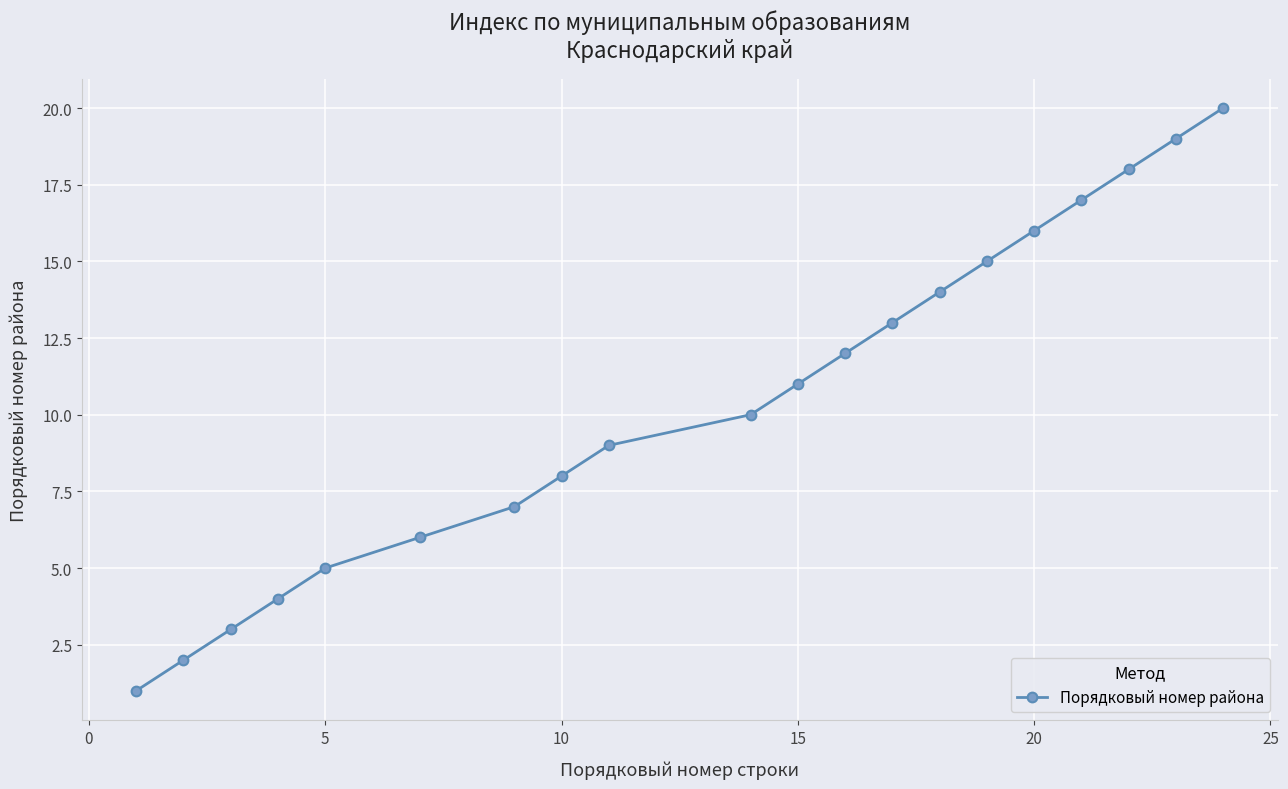

True or false: there are more than 0 points higher than both neighbors.

False